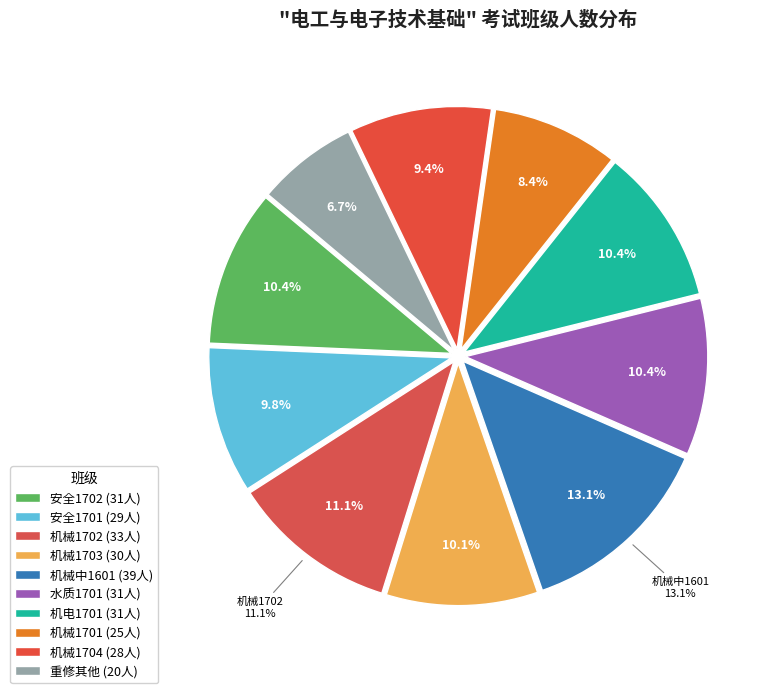

What percentage is the 机械1702 slice, to the nearest percent?

11%